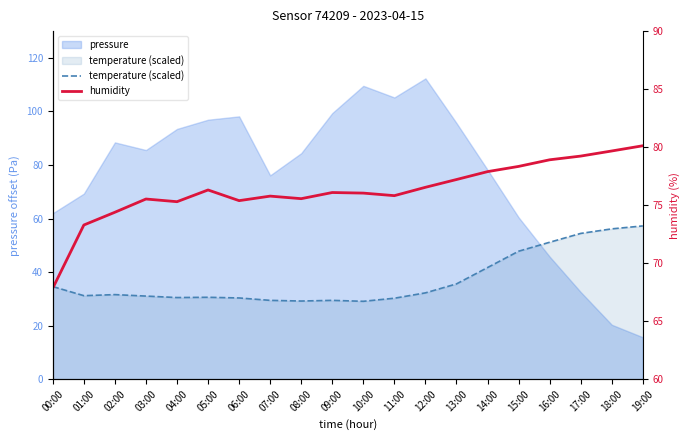

Is the value of humidity at 18:00 greater than the value of temperature (scaled) at 02:00?

Yes